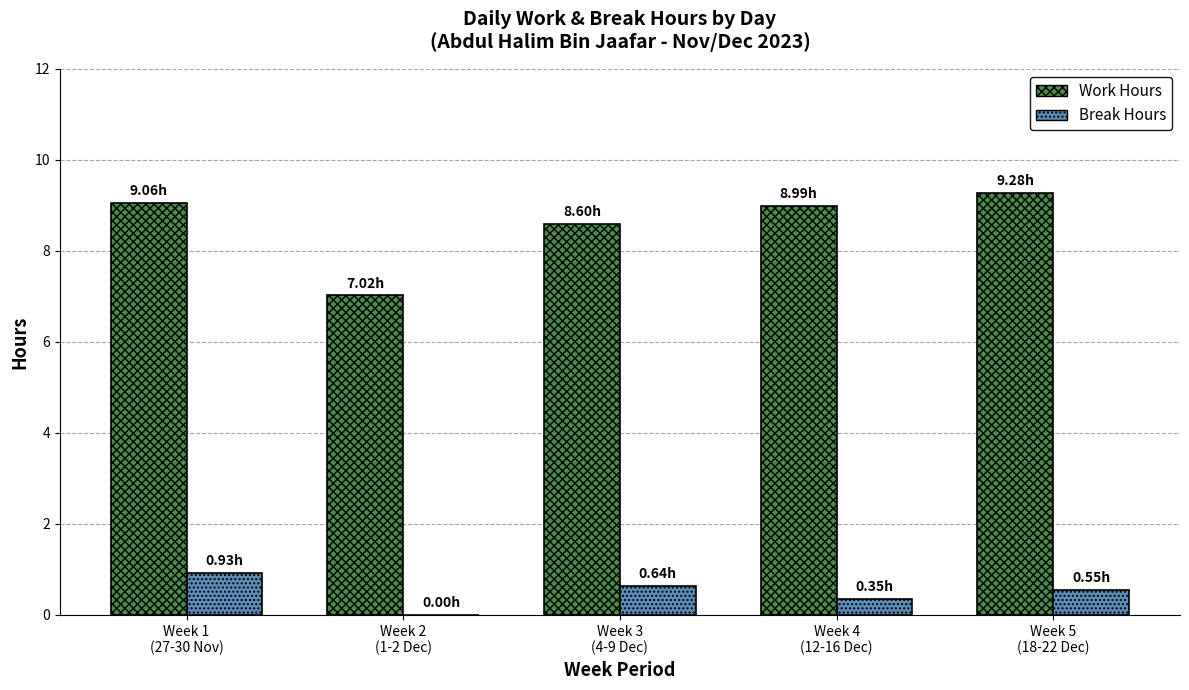

At which label does Break Hours reach its peak?

Week 1
(27-30 Nov)